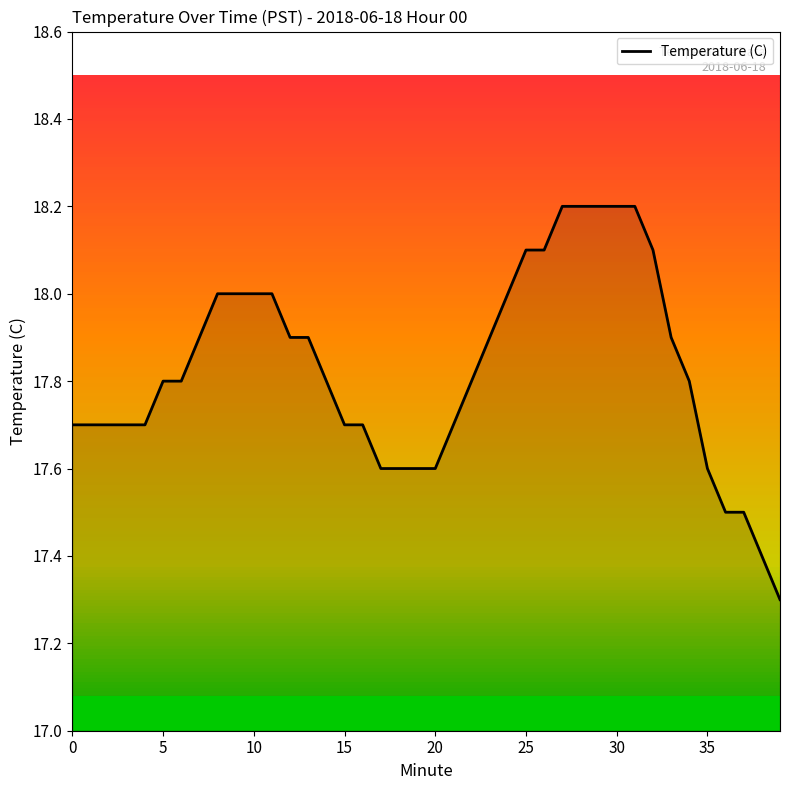

What is the smallest value displayed?

17.3